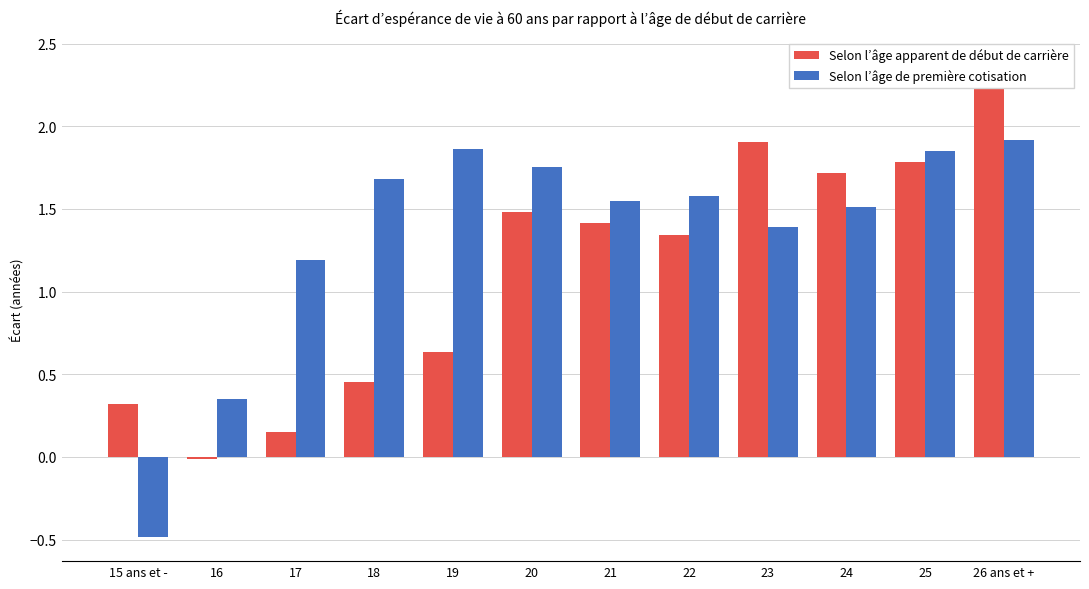

What is the label of the 1st bar from the left?

15 ans et -